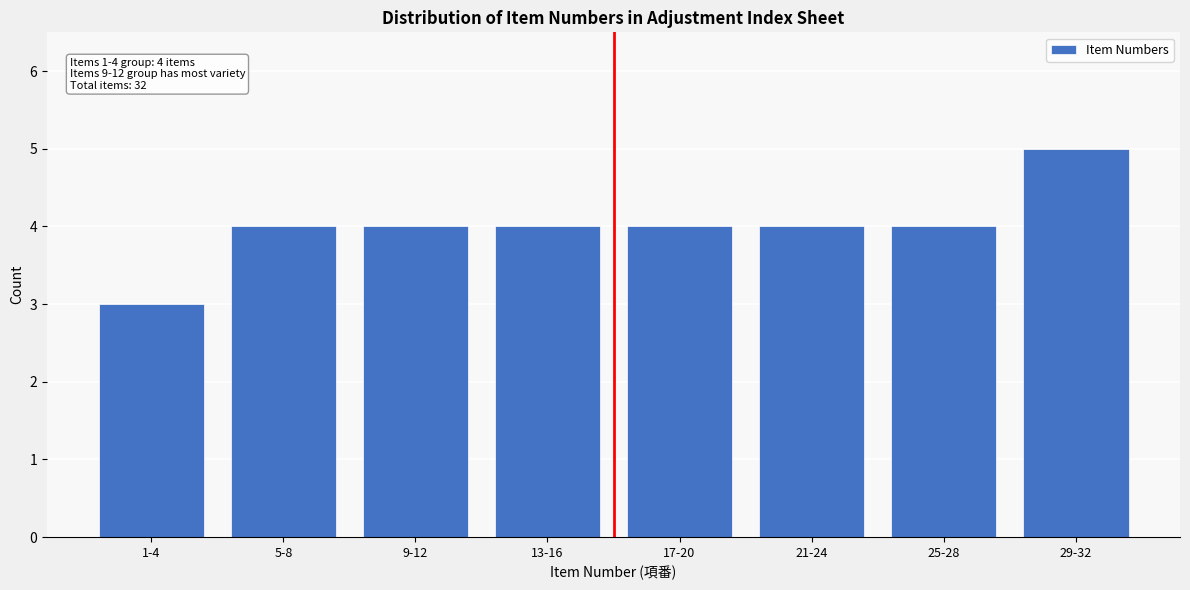

Reading left to right, extract all data points from this chart.

1-4=3	5-8=4	9-12=4	13-16=4	17-20=4	21-24=4	25-28=4	29-32=5